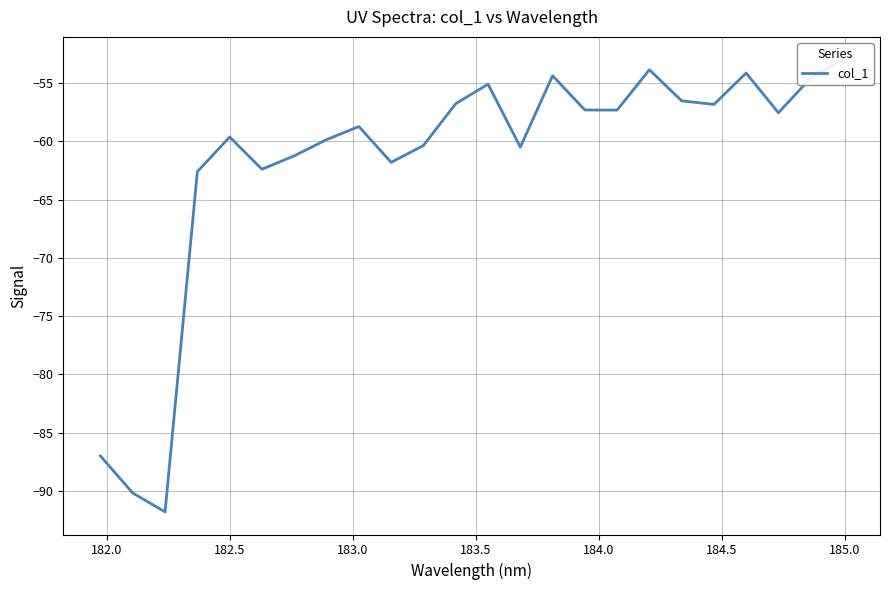

What is the sum of all values?

-1483.1